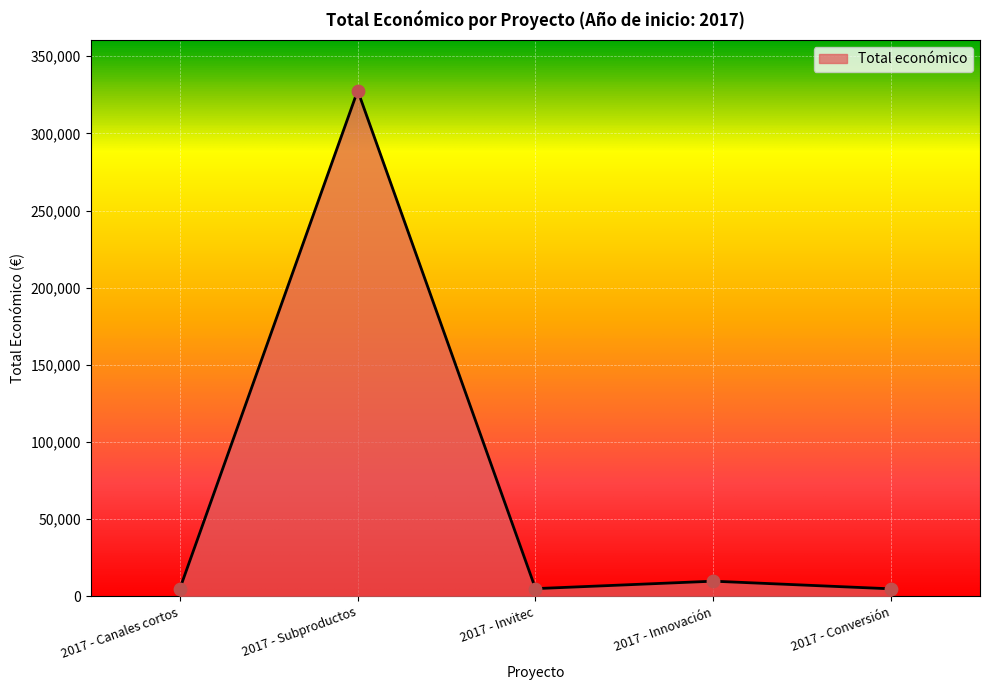

Approximately how many times larger is the value at 2017 - Canales cortos compared to 2017 - Conversión?

1.0